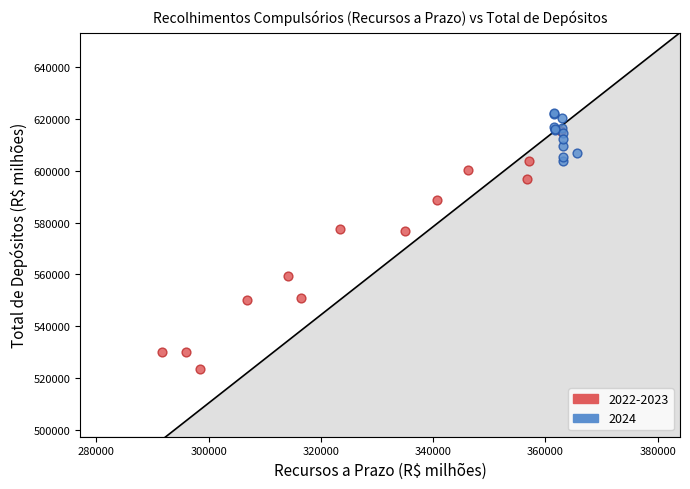

Which series reaches the maximum Y coordinate?

2024